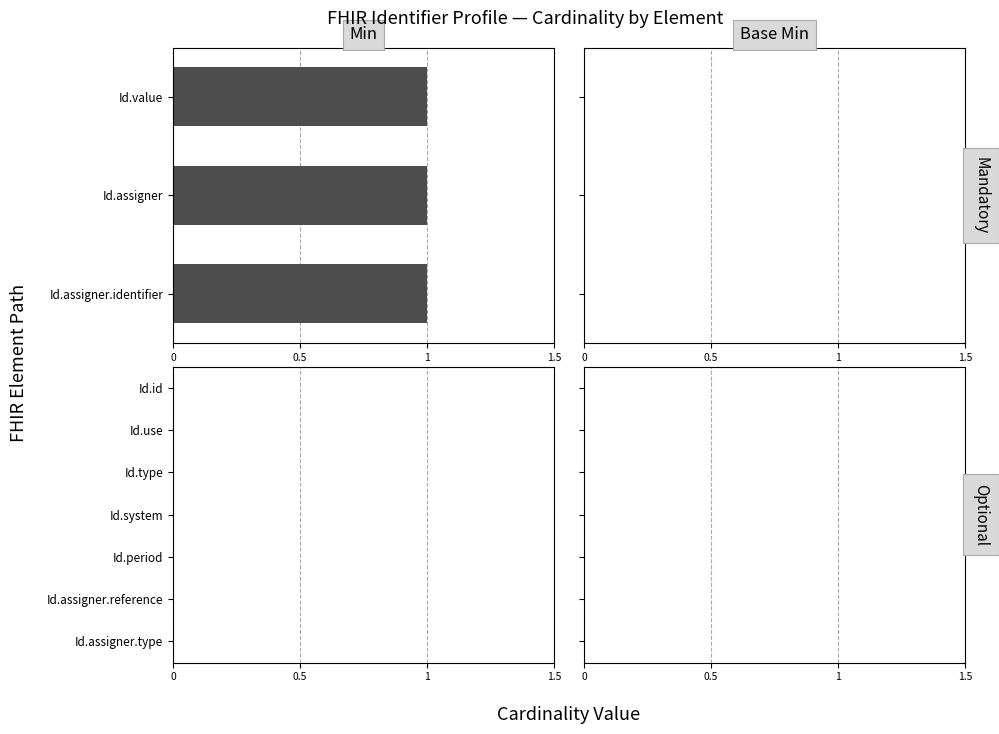

Is it true that Min equals 0 at Identifier.period?

True